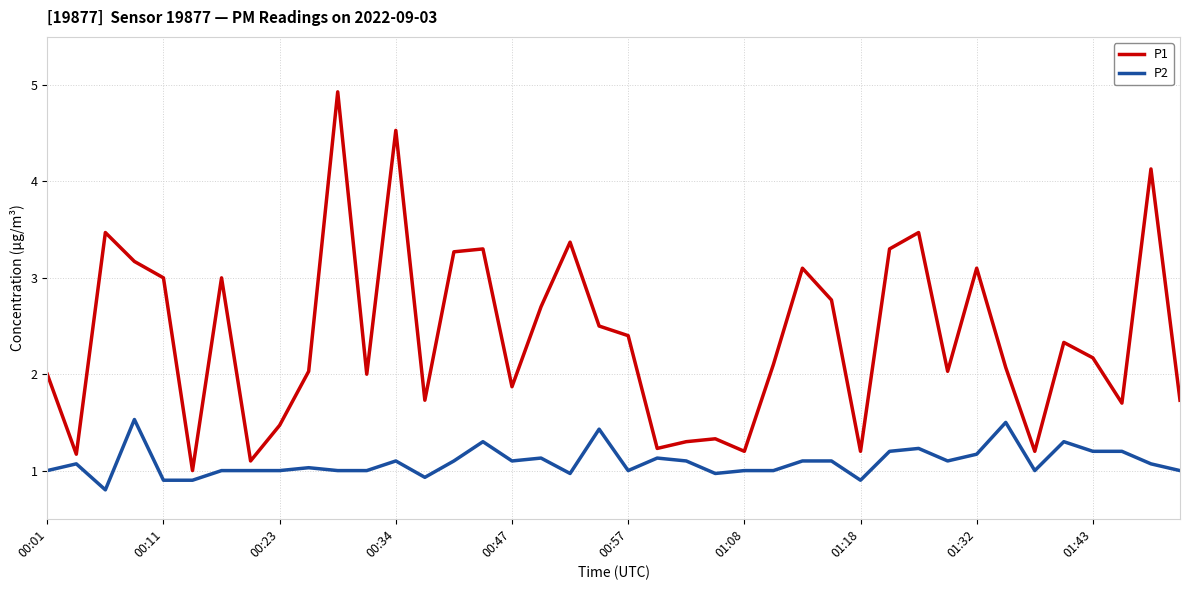

What is the difference between the maximum and minimum values in the P2 series?

0.7